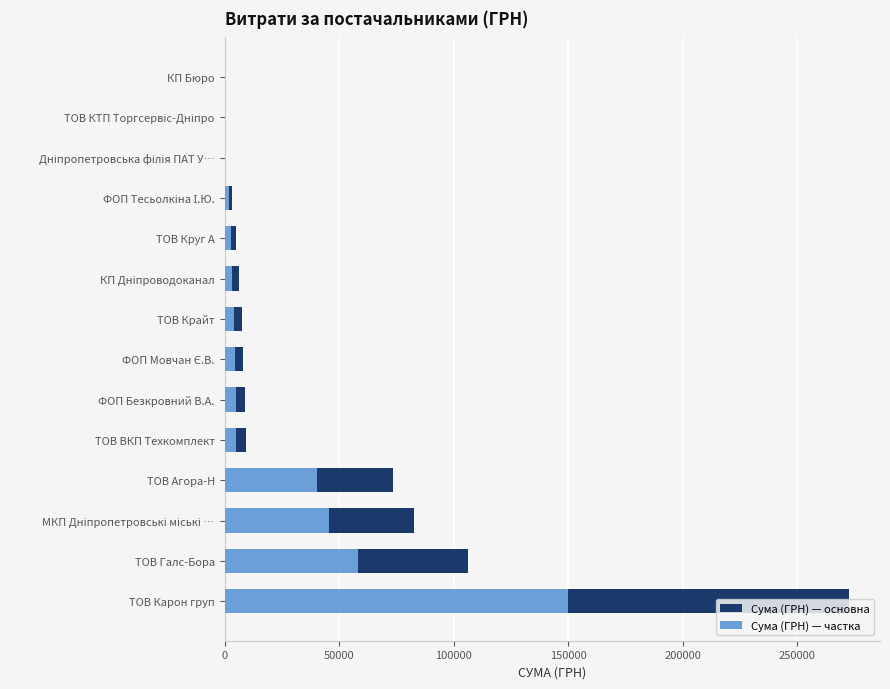

How many data points in Сума (ГРН) — частка are above 4339?

7